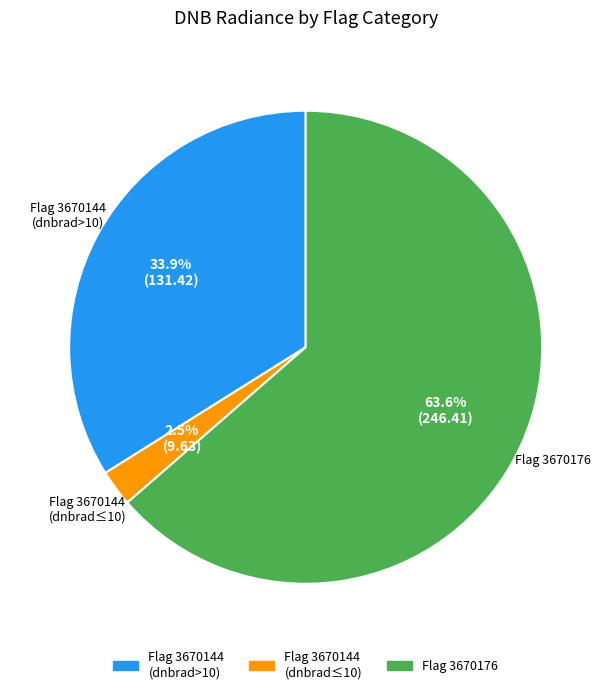

Is there a majority slice in this chart?

Yes